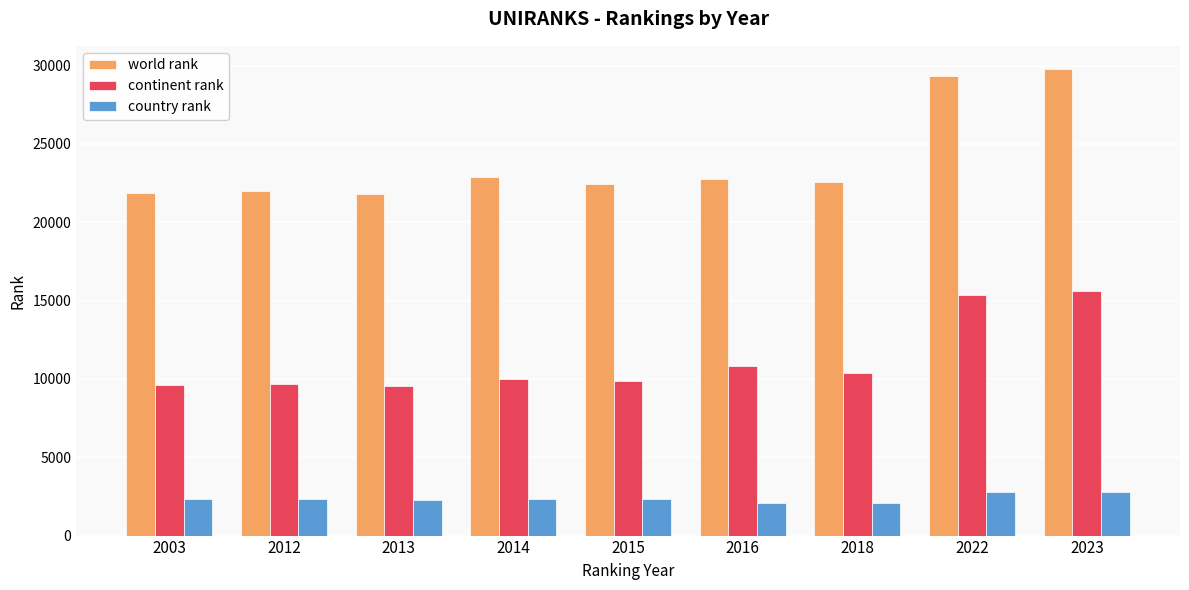

Which series changed the most between 2013 and 2014?

world rank